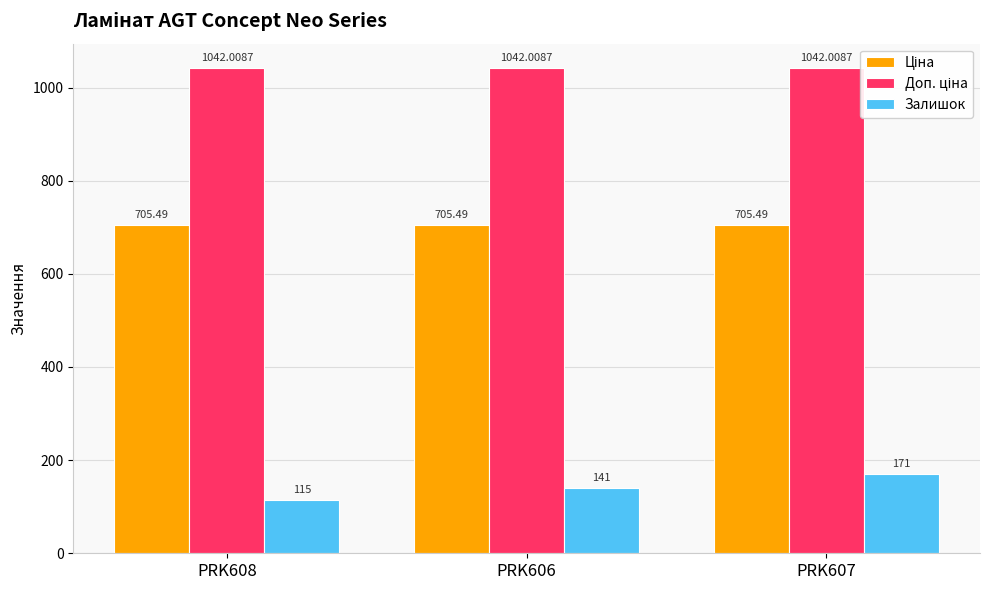

At which label does Залишок reach its peak?

PRK607